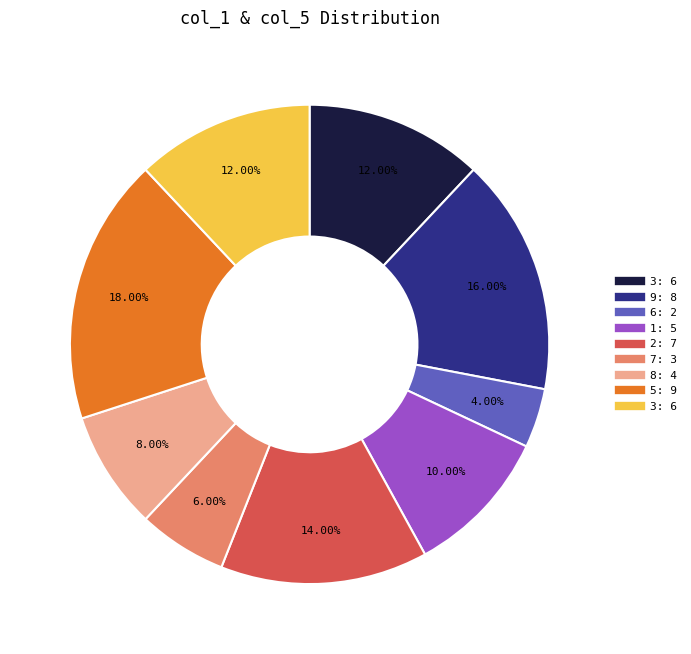

Is there any slice that represents more than half of the pie?

No